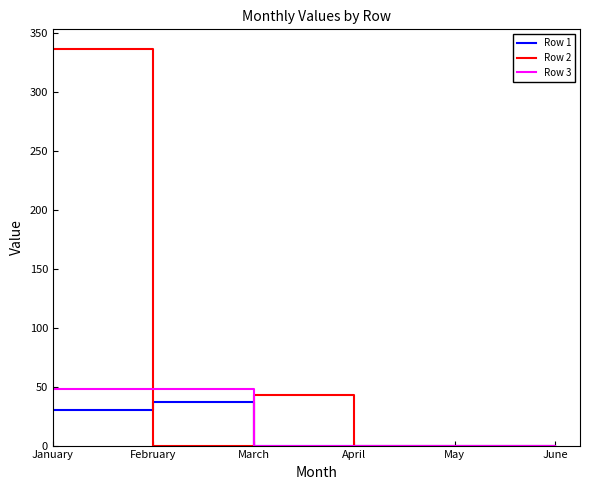

The value of Row 1 at January is 30.4. True or false?

True